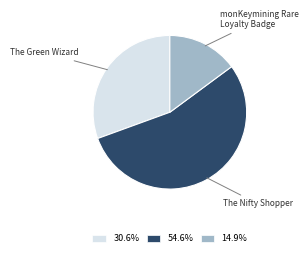

Approximately how many times larger is the value at The Nifty Shopper compared to The Green Wizard?

1.8